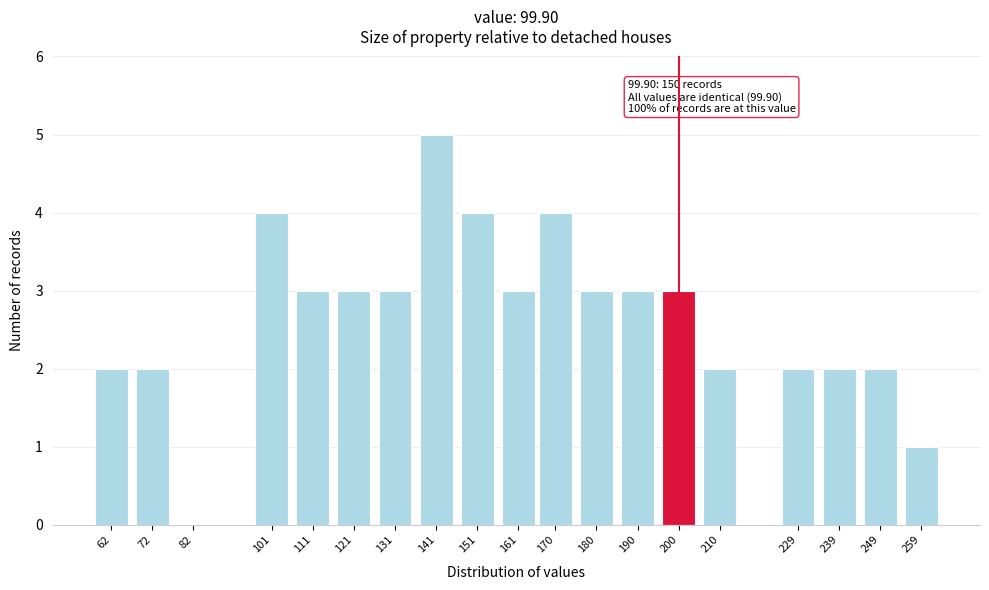

Reading right to left, what are all the values shown in this chart?

259=1	249=2	239=2	229=2	210=2	200=3	190=3	180=3	170=4	161=3	151=4	141=5	131=3	121=3	111=3	101=4	82=0	72=2	62=2